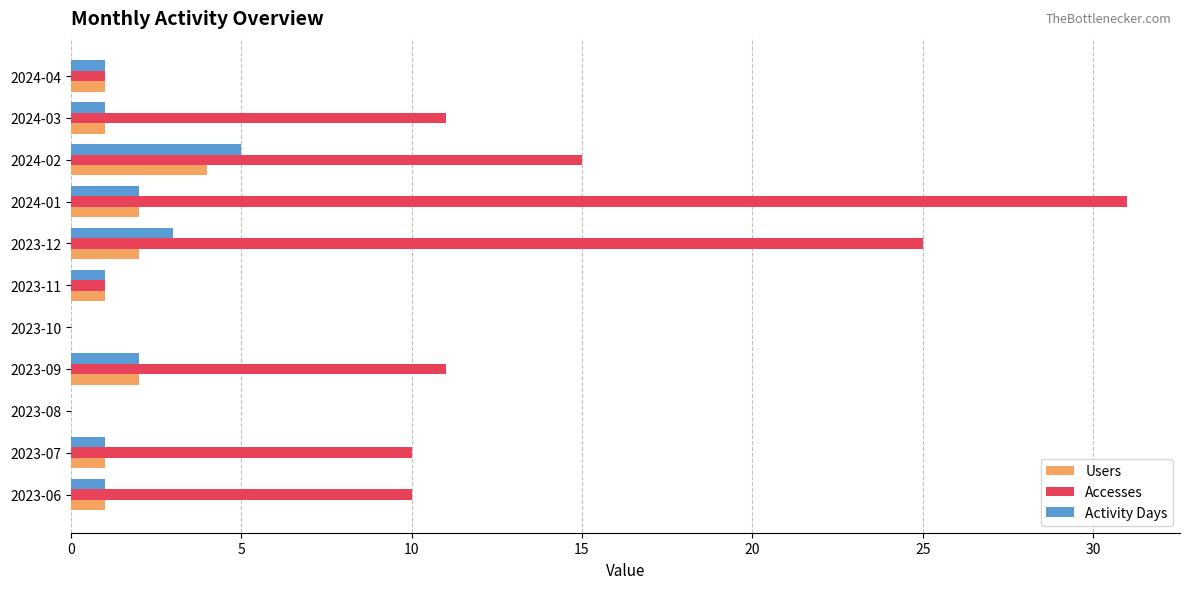

True or false: Users has a value of 7 at 2024-02.

False